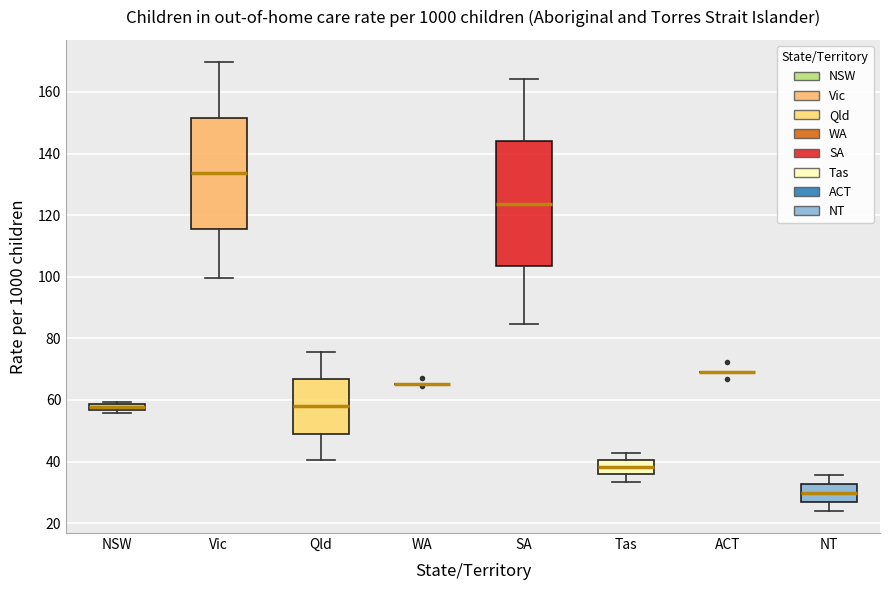

Comparing the boxes themselves (not the whiskers), which one is the tallest?

SA